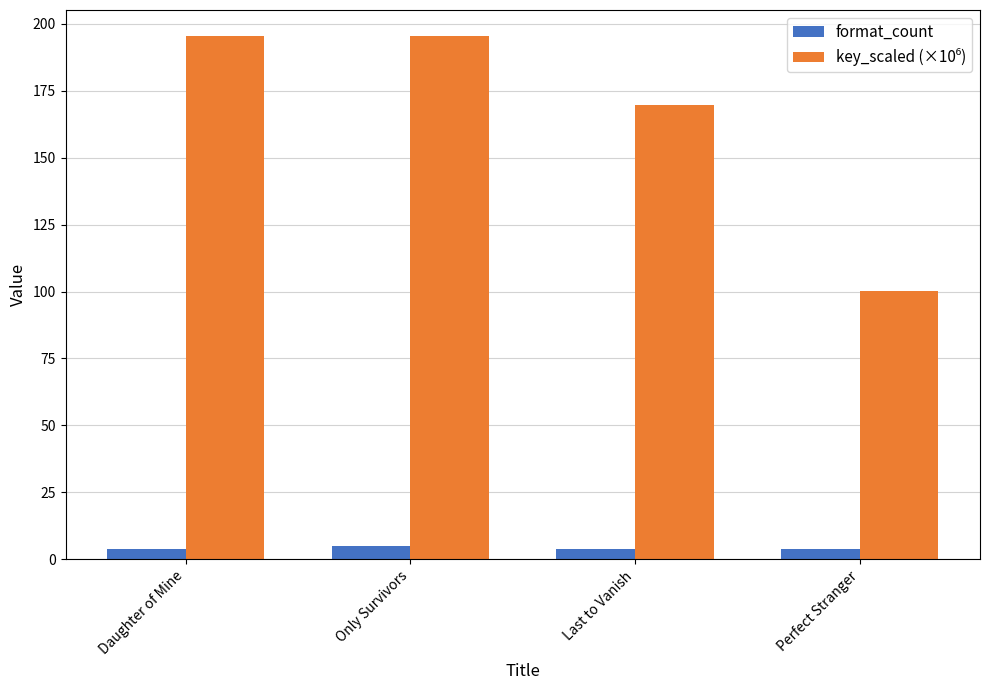

The value of format_count at Perfect Stranger is 4.0. True or false?

True